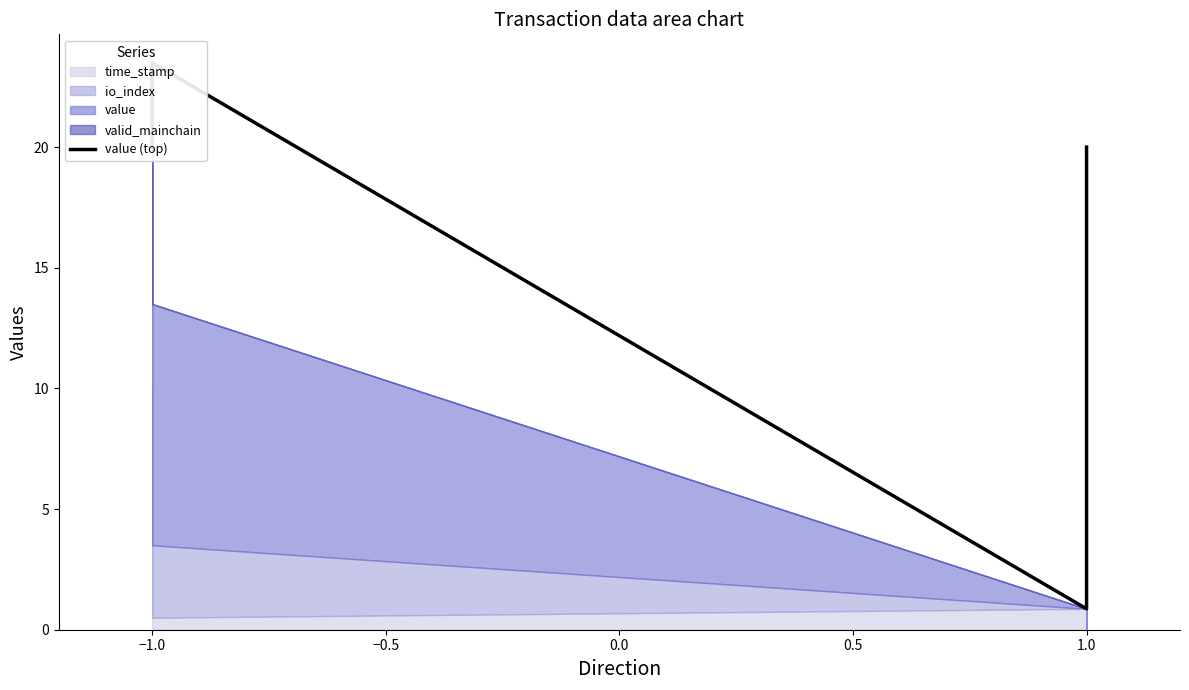

What is the sum of the values at −0.5 and 0.0?

20.9